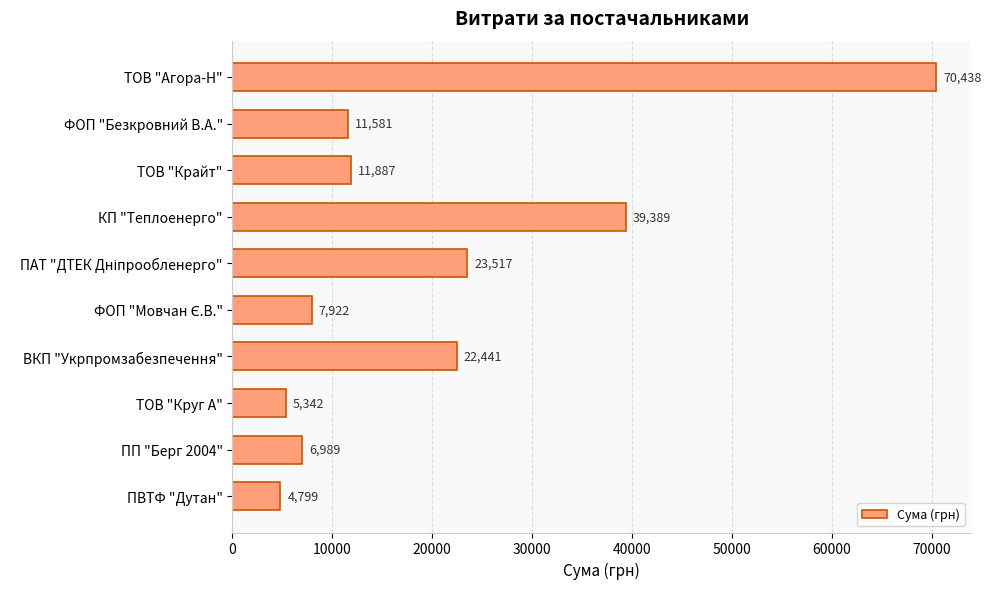

Which label corresponds to the smallest value in the chart?

ПВТФ "Дутан"